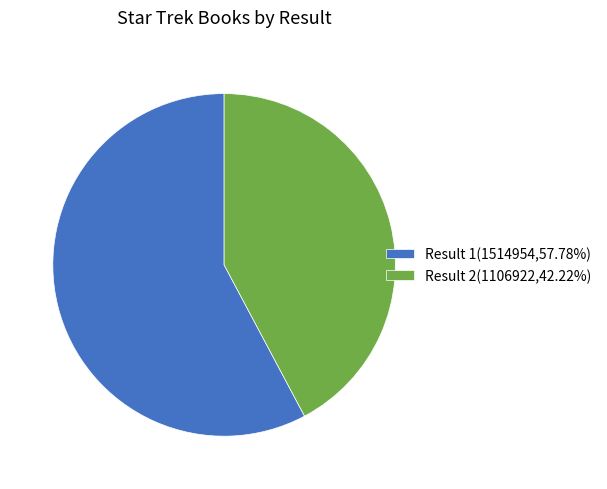

Combined, do Result 1(1514954,57.78%) and Result 2(1106922,42.22%) account for over 50%?

Yes